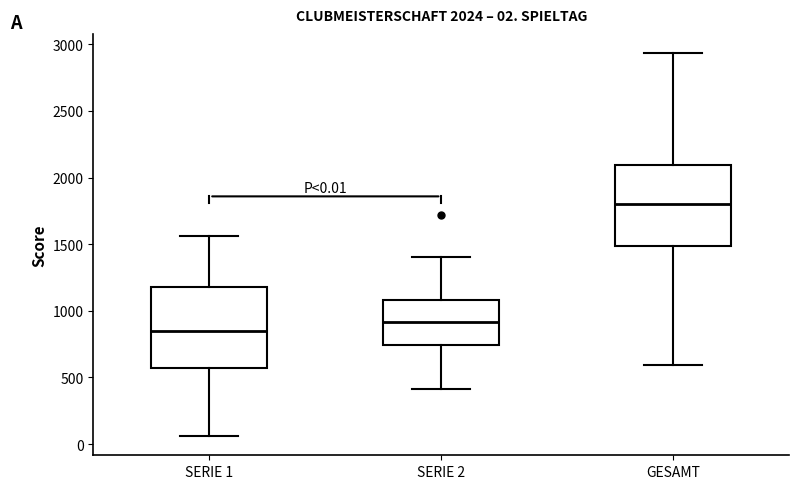

Which box has the highest median line?

GESAMT